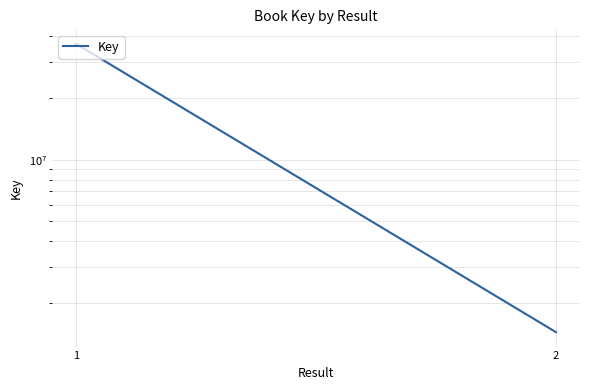

Reading right to left, extract all data points from this chart.

2=1440818	1=36734738